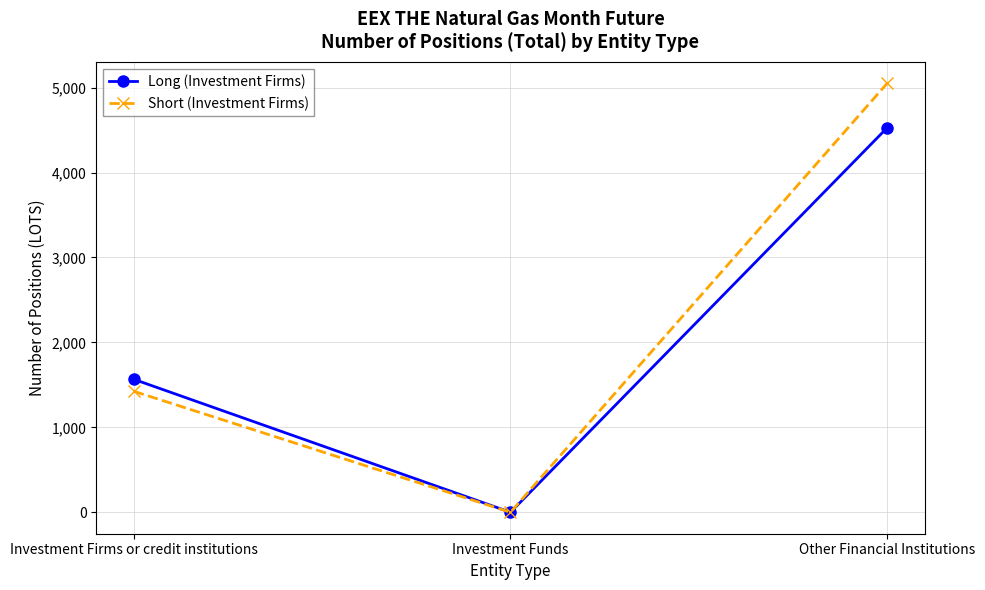

What is the value of the Long (Investment Firms) point at the 1st from the left?

1565.0